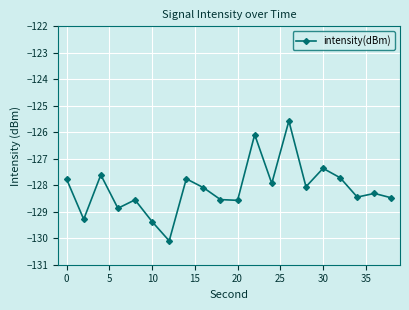

True or false: there are more than 0 points higher than both neighbors.

True